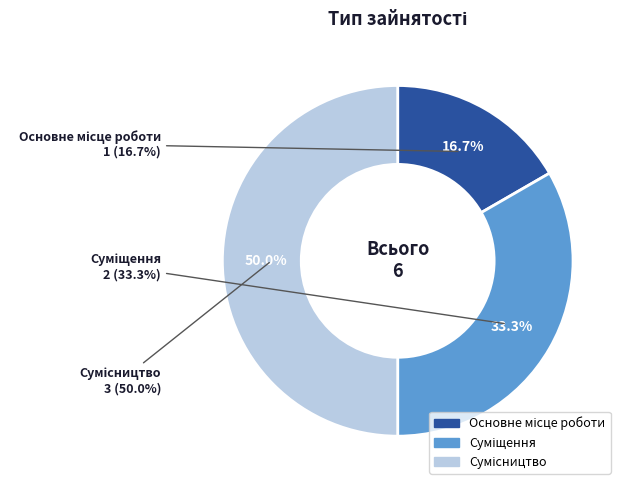

Is there any slice that represents more than half of the pie?

No